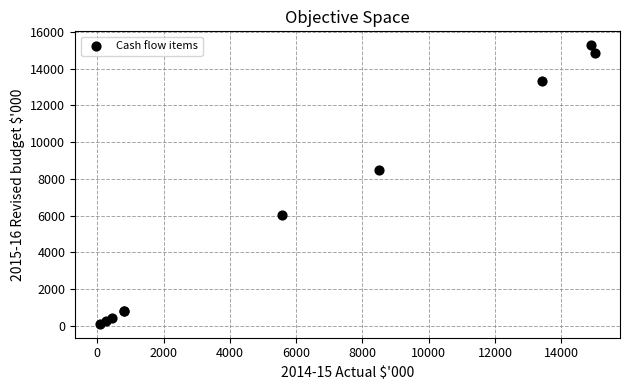

What Y value in the scatter plot is closest to 7689?

8454